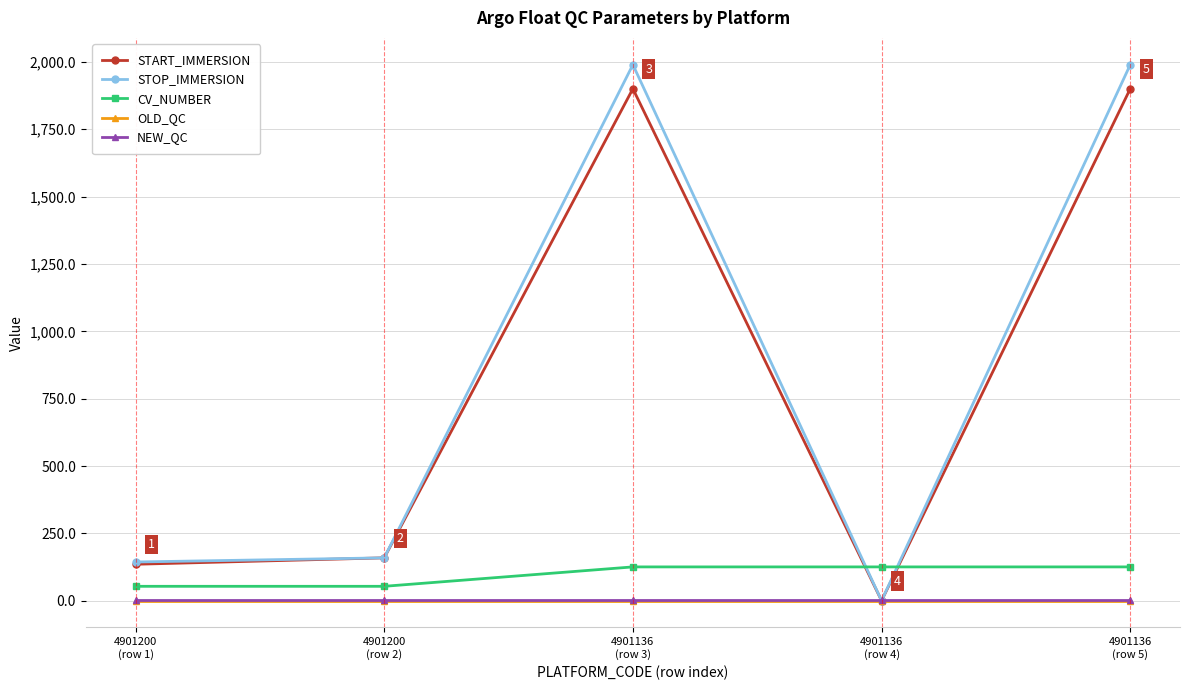

What is the average value of the STOP_IMMERSION series?

856.6